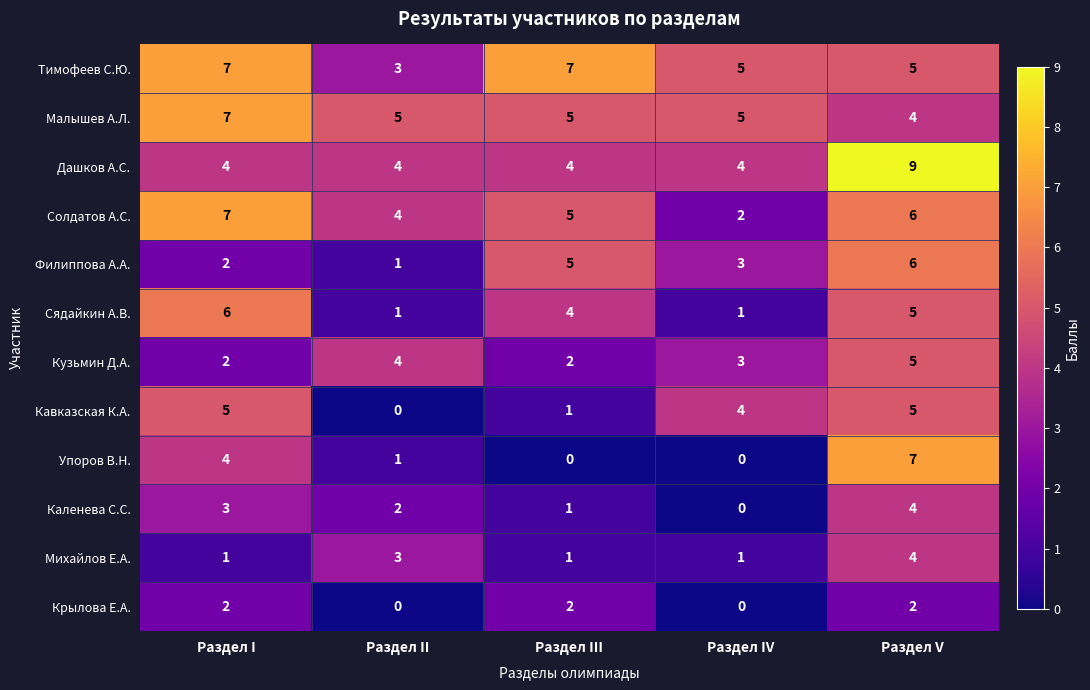

Which category has the highest value across all series?

Раздел V